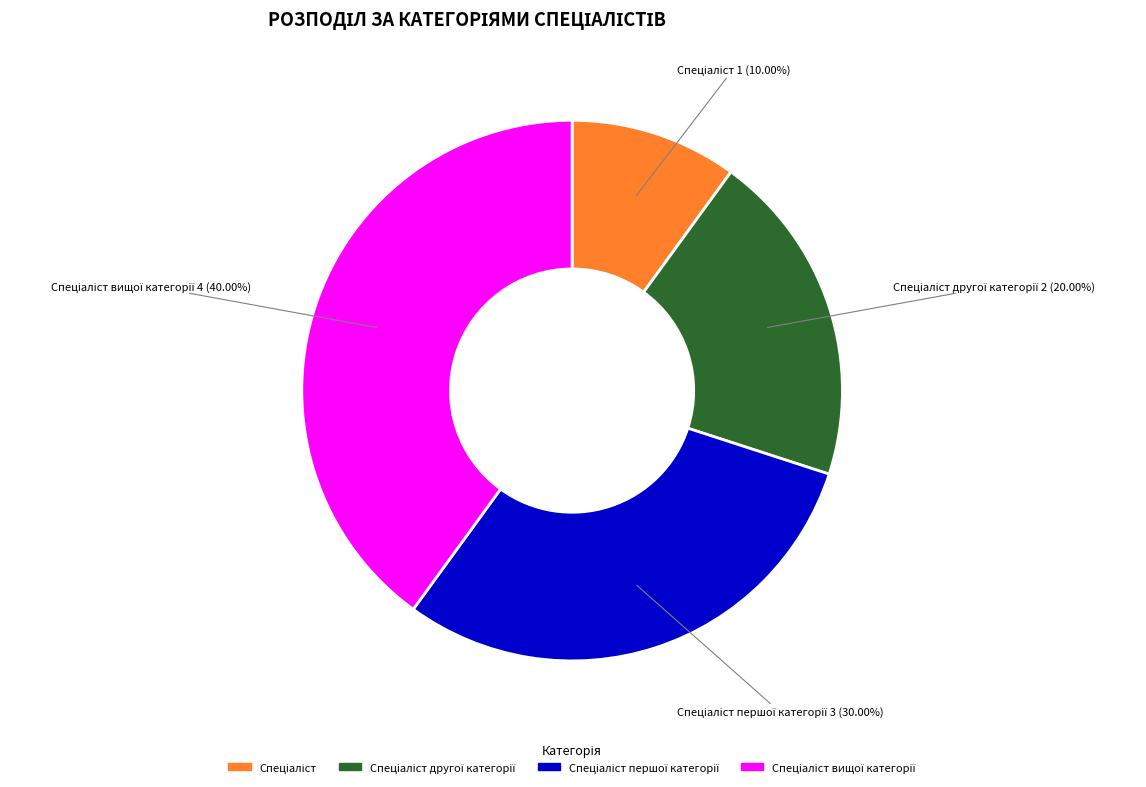

Is there a majority slice in this chart?

No